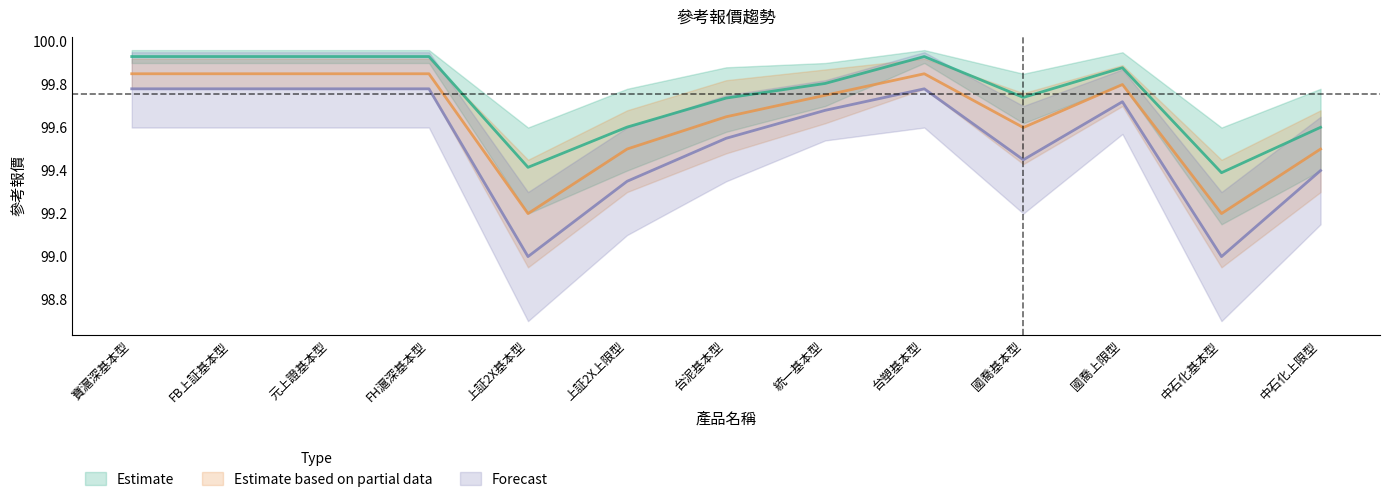

At how many categories does at least one series exceed 99?

13